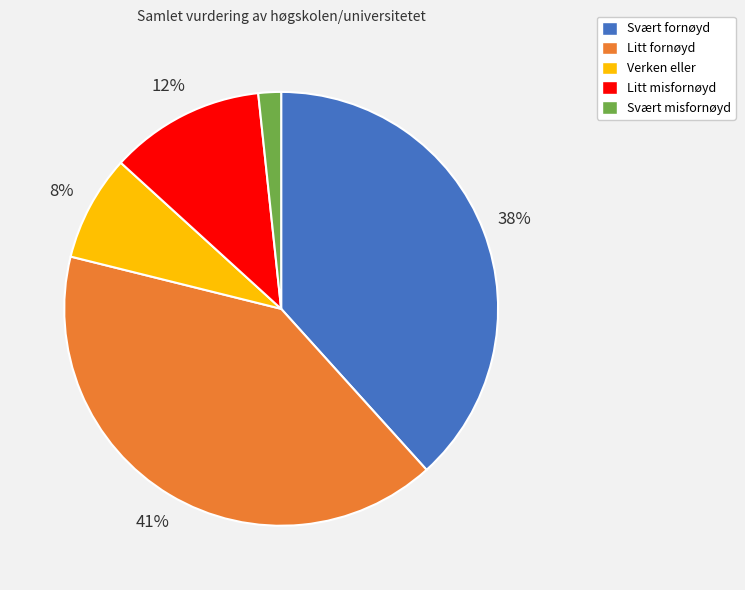

Which slice is the smallest?

Svært misfornøyd